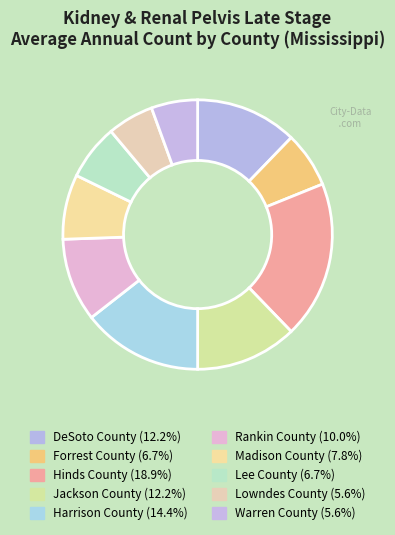

Is there a majority slice in this chart?

No